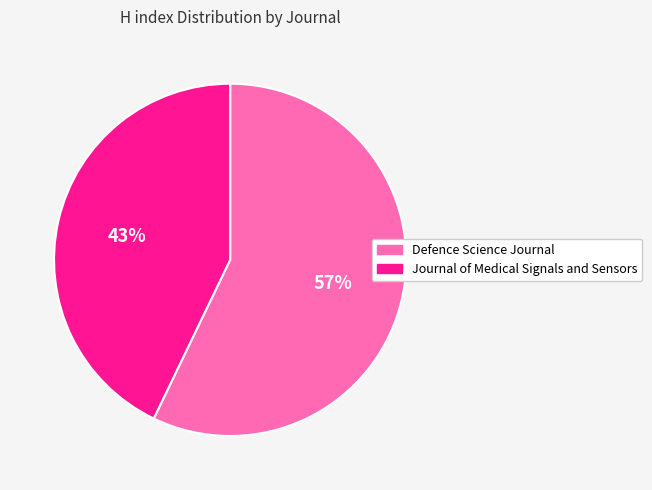

Which category accounts for the majority?

Defence Science Journal